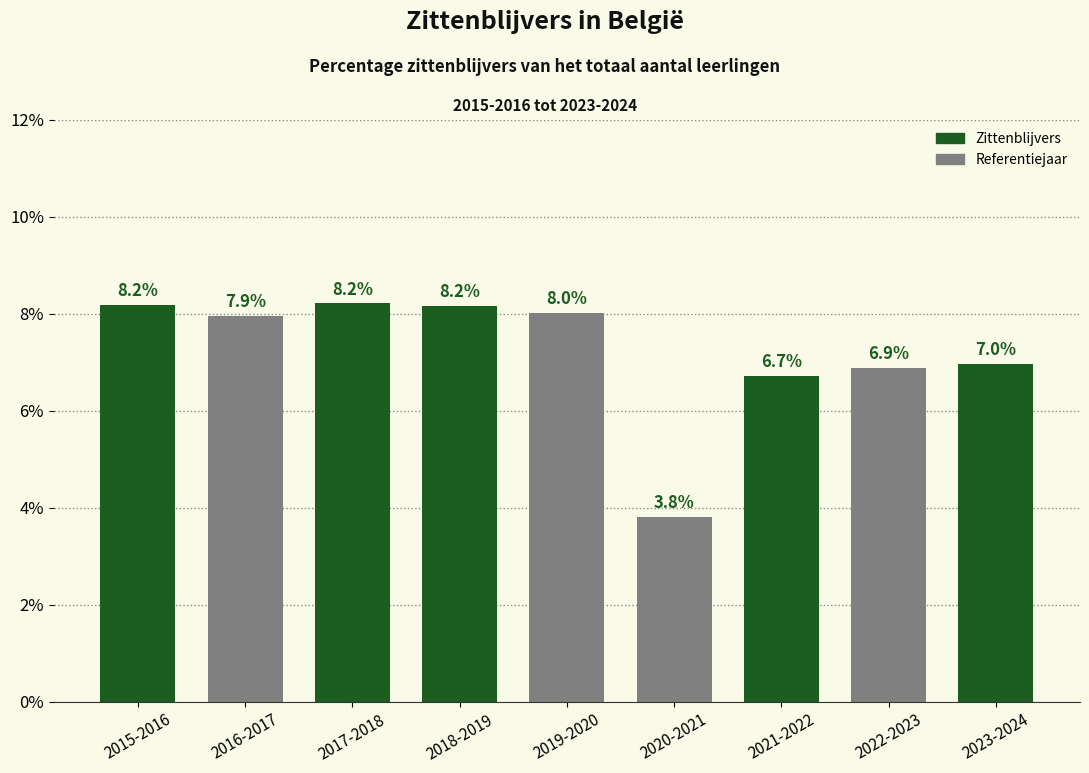

Reading right to left, what are all the values shown in this chart?

7.0	6.9	6.7	3.8	8.0	8.2	8.2	7.9	8.2